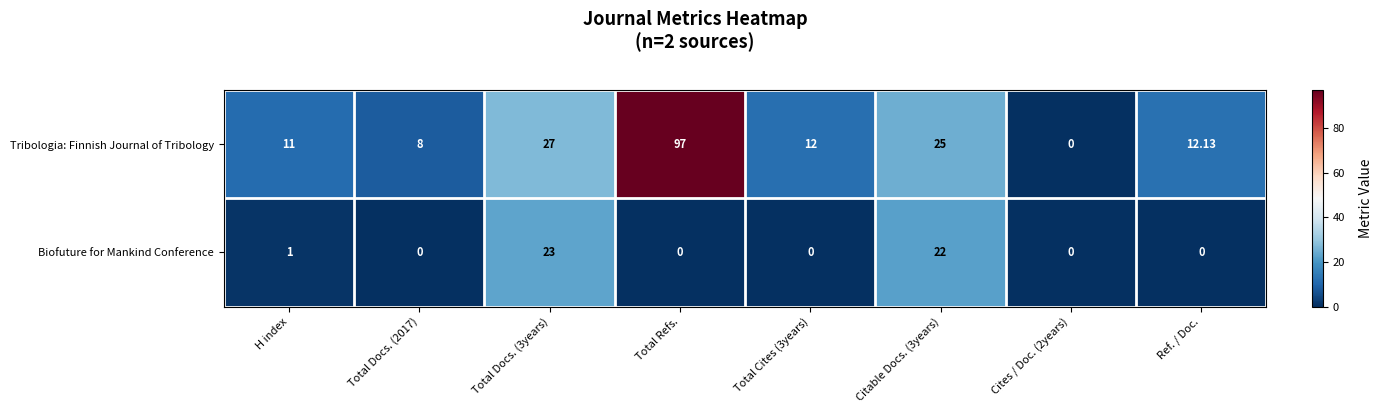

Which series has the widest spread of values?

Tribologia: Finnish Journal of Tribology